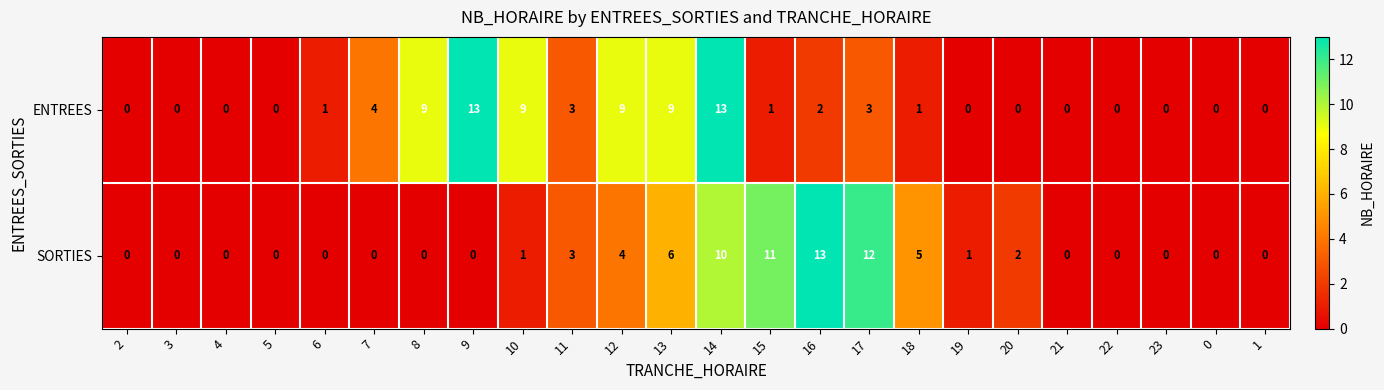

At 15, list the series in order from largest to smallest.

SORTIES, ENTREES